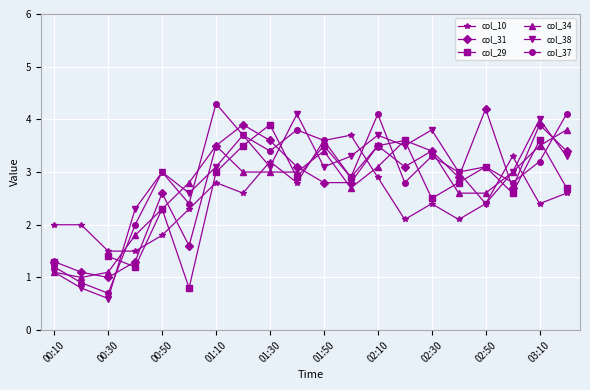

The col_38 series shows 0.6 at 00:10. True or false?

False